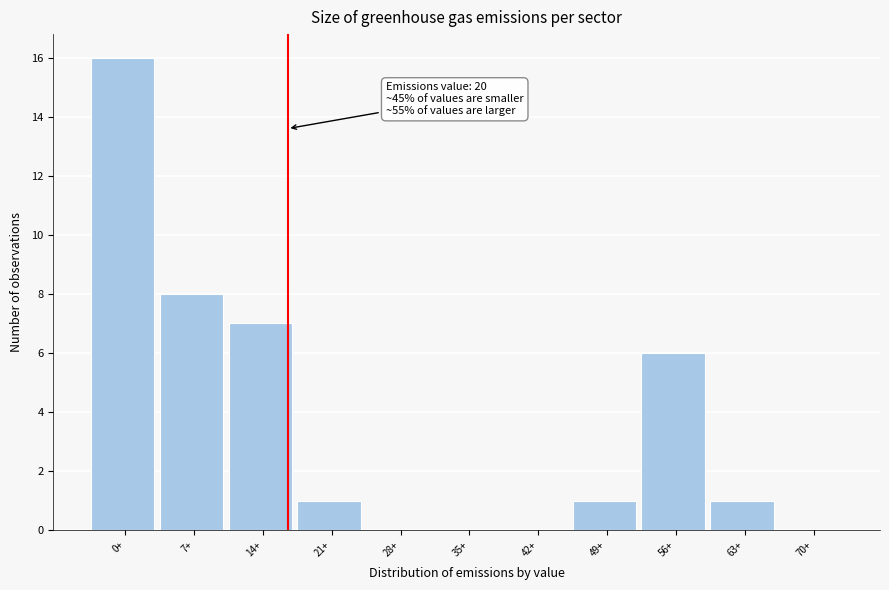

Reading left to right, extract all data points from this chart.

0+=16	7+=8	14+=7	21+=1	28+=0	35+=0	42+=0	49+=1	56+=6	63+=1	70+=0